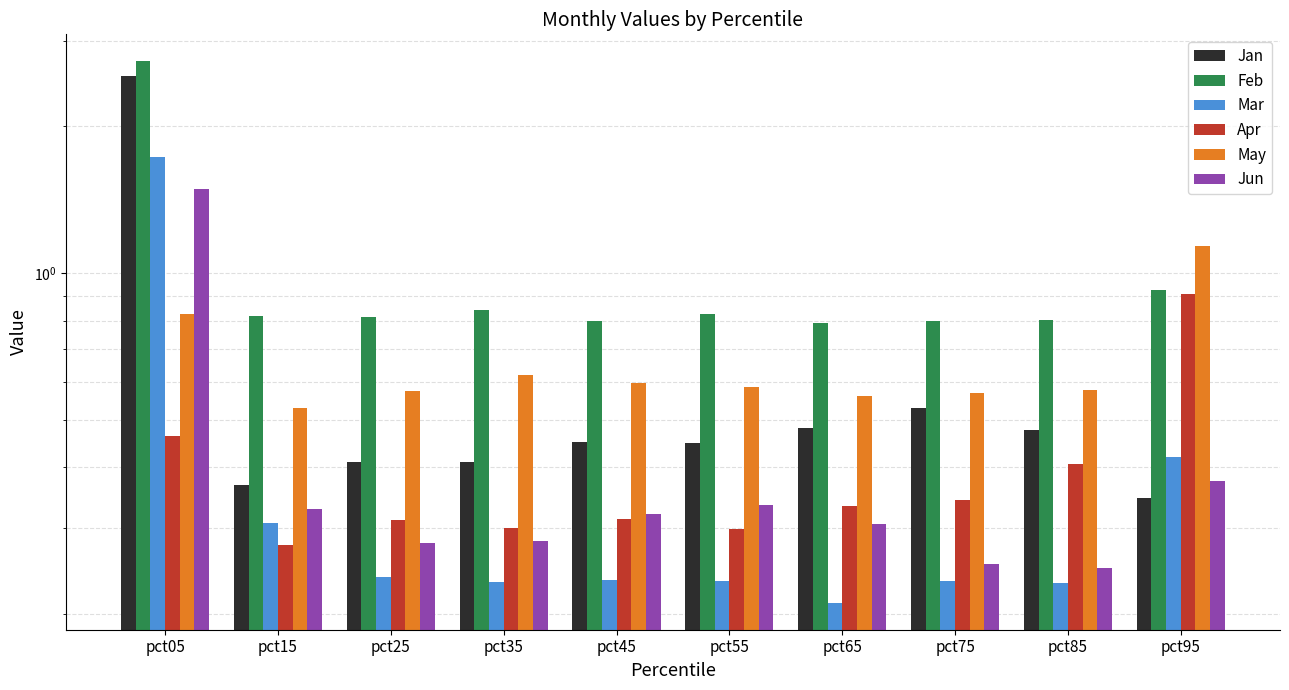

At how many categories does at least one series exceed 2?

1